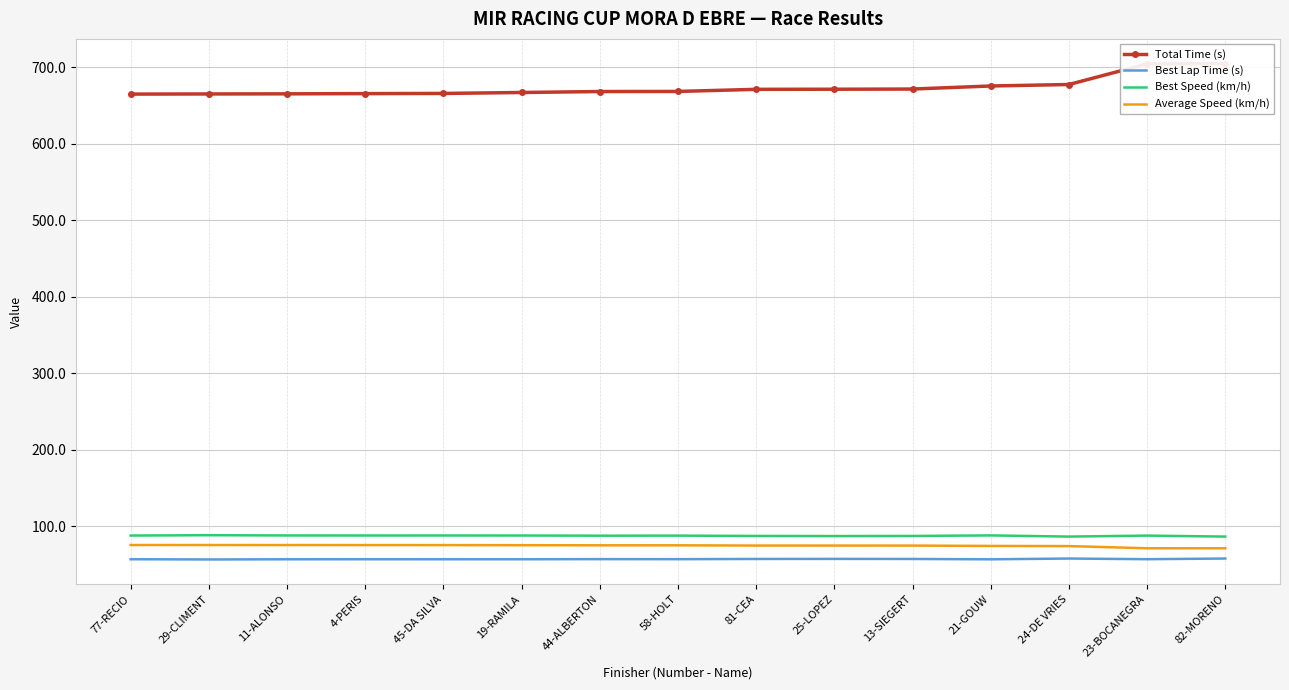

What is the maximum value shown in the chart?

705.0